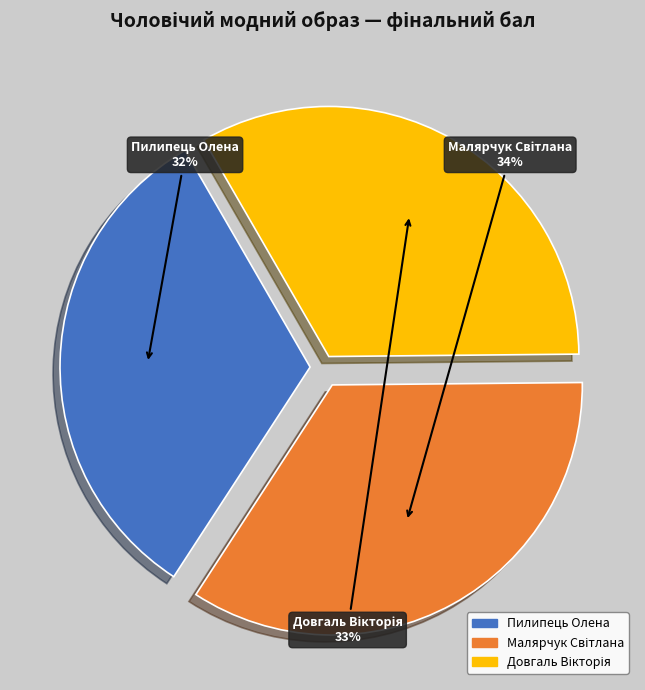

Is it true that Пилипець Олена is 25% of the pie?

False